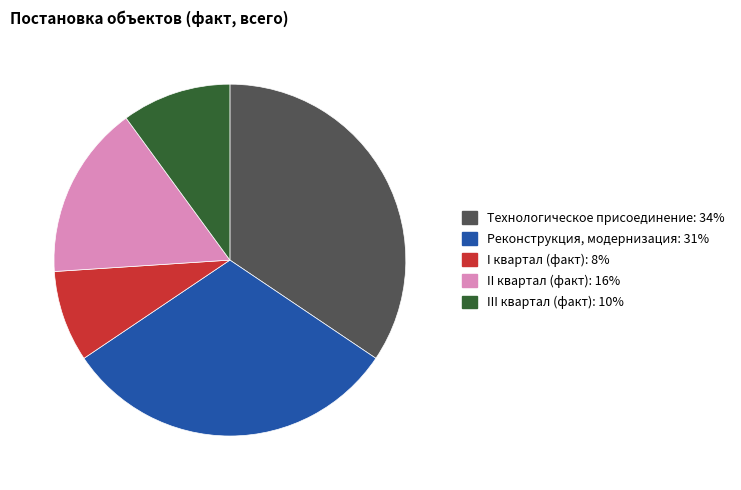

How many slices are in this pie chart?

5